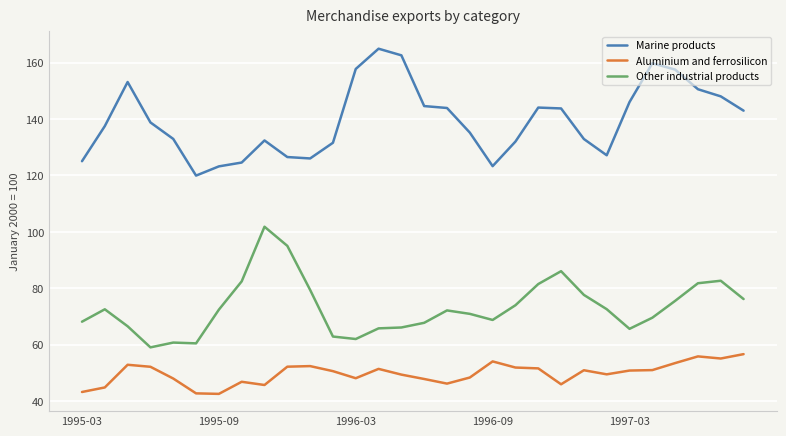

What is the difference between the maximum and minimum values in the Aluminium and ferrosilicon series?

14.1